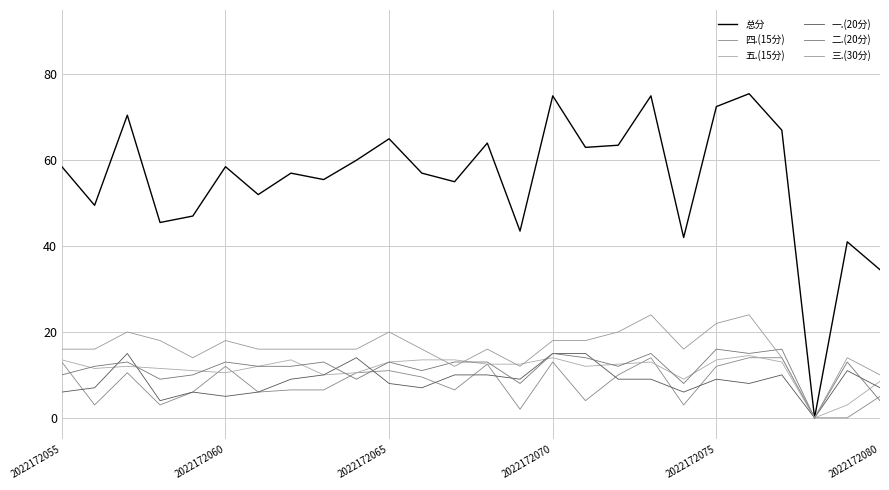

What are all the series names shown in the legend?

总分, 四.(15分), 五.(15分), 一.(20分), 二.(20分), 三.(30分)